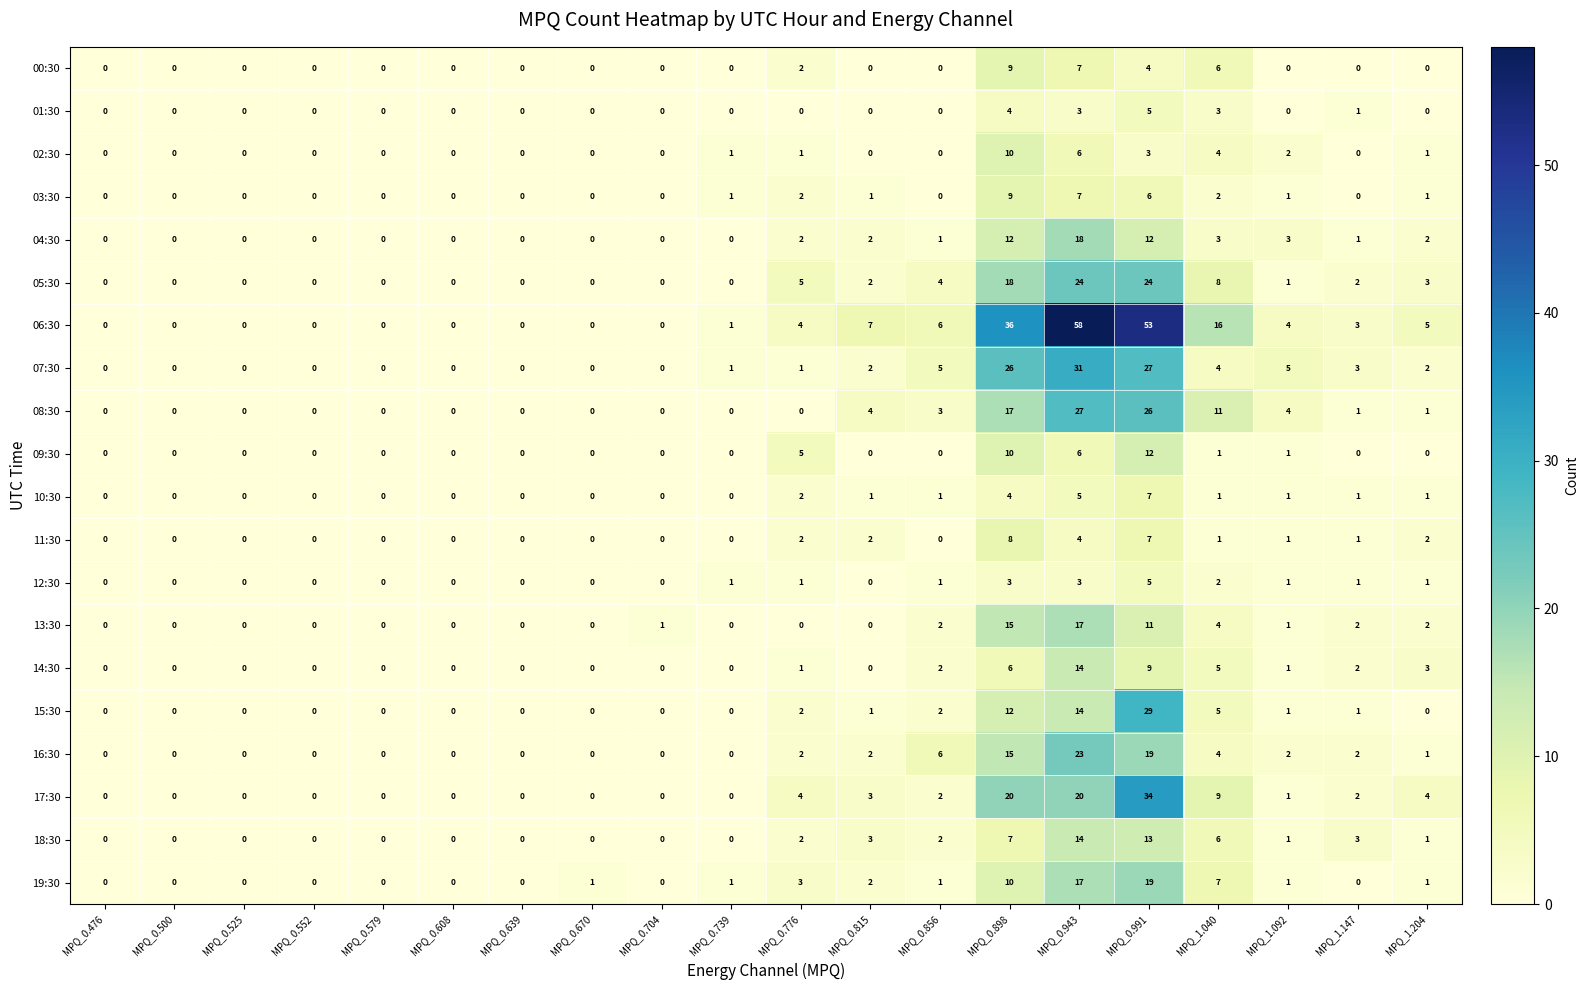

What is the average value of the 16:30 series?

4